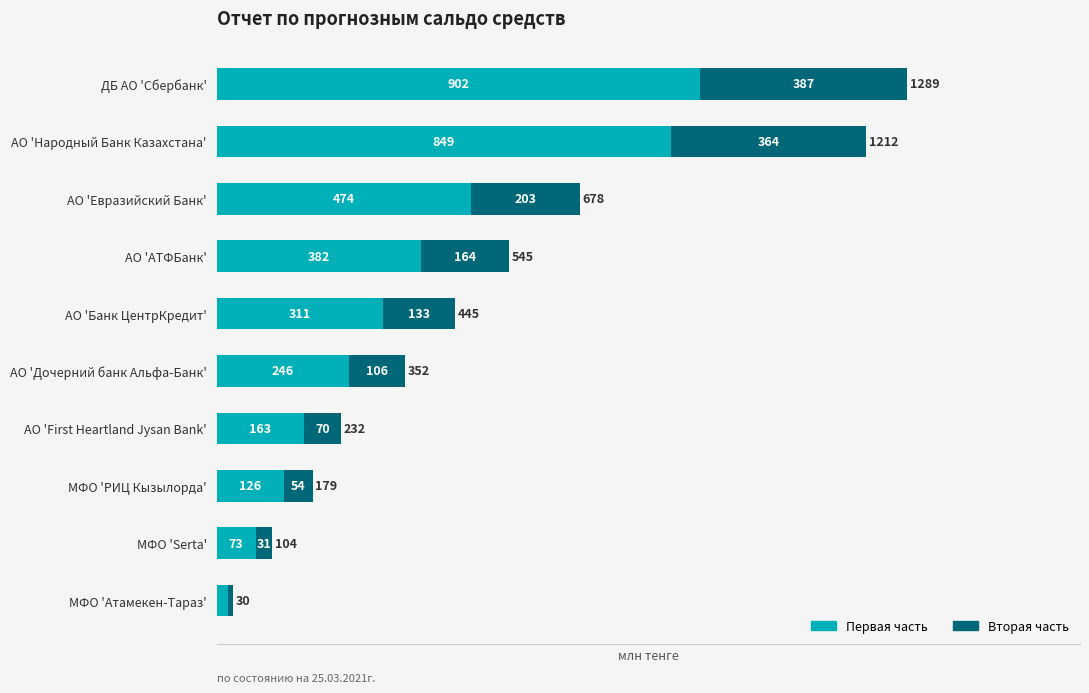

What is the total value across all series at АО 'Дочерний банк Альфа-Банк'?

352.0